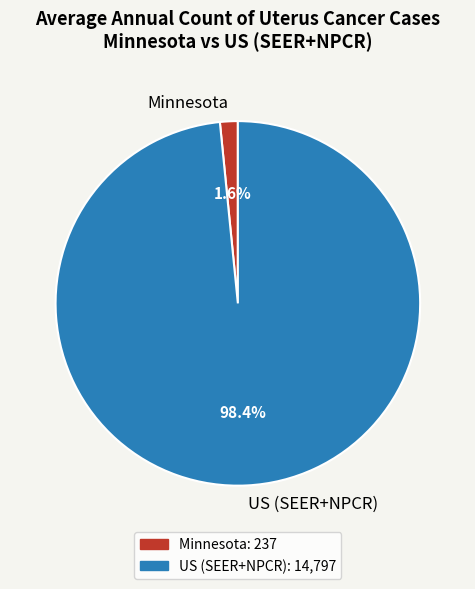

What is the total percentage of US (SEER+NPCR) and Minnesota?

100.0%